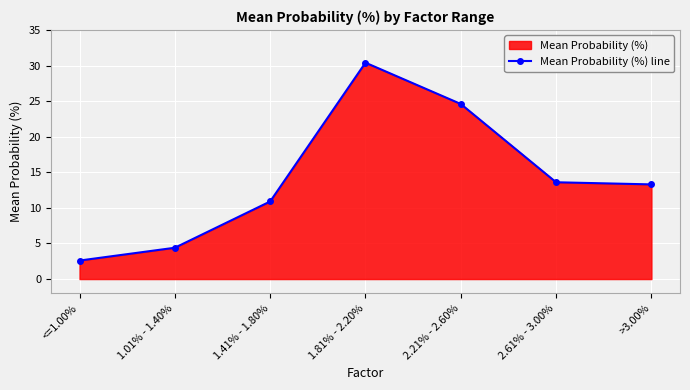

The chart shows a value of 2.9 at >3.00%. True or false?

False